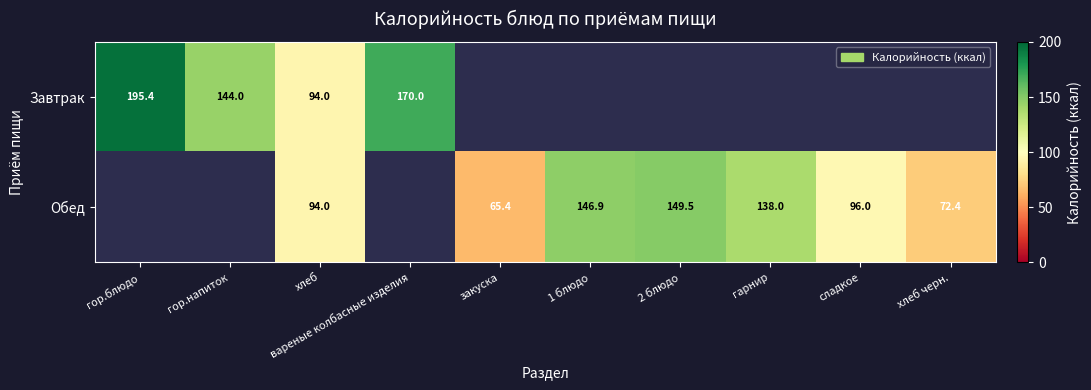

True or false: Обед has a value of 65.4 at закуска.

True